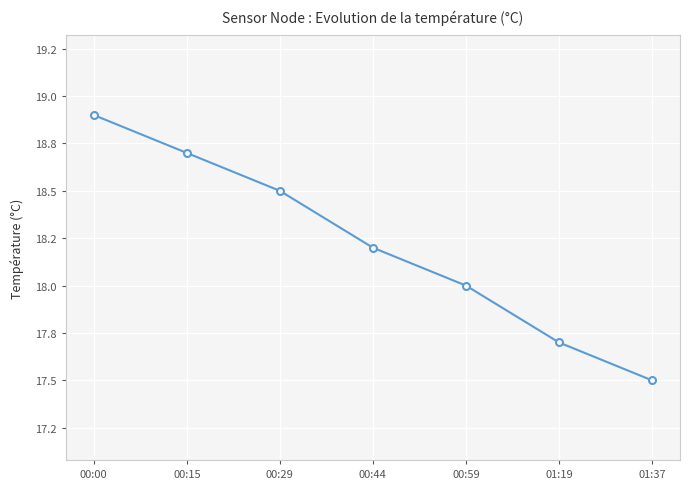

What is the value of the 2nd point from the left?

18.7